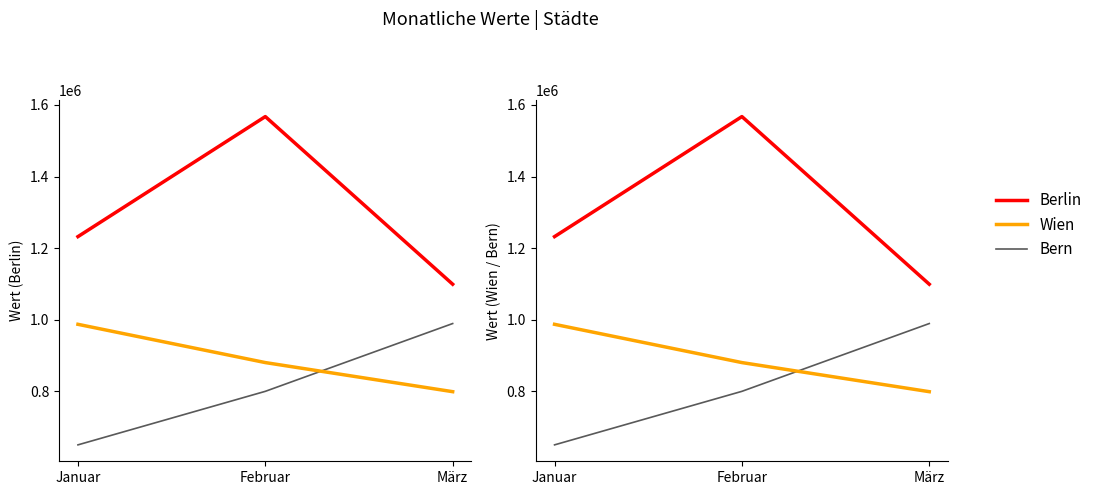

How many data points in Wien are less than 880500?

1